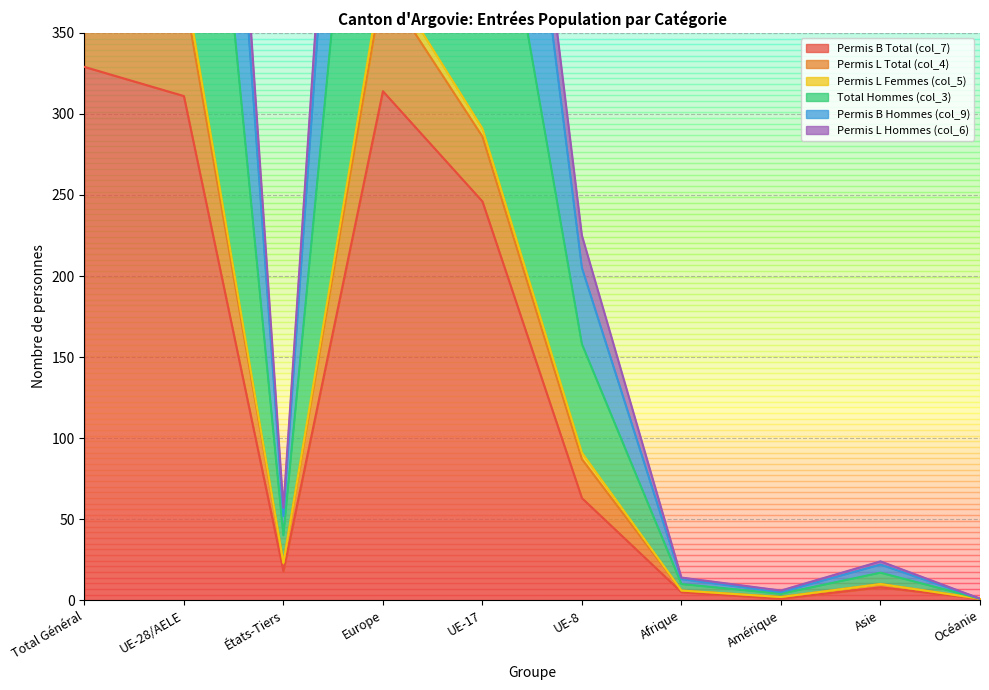

What is the label of the 7th point from the right?

Europe